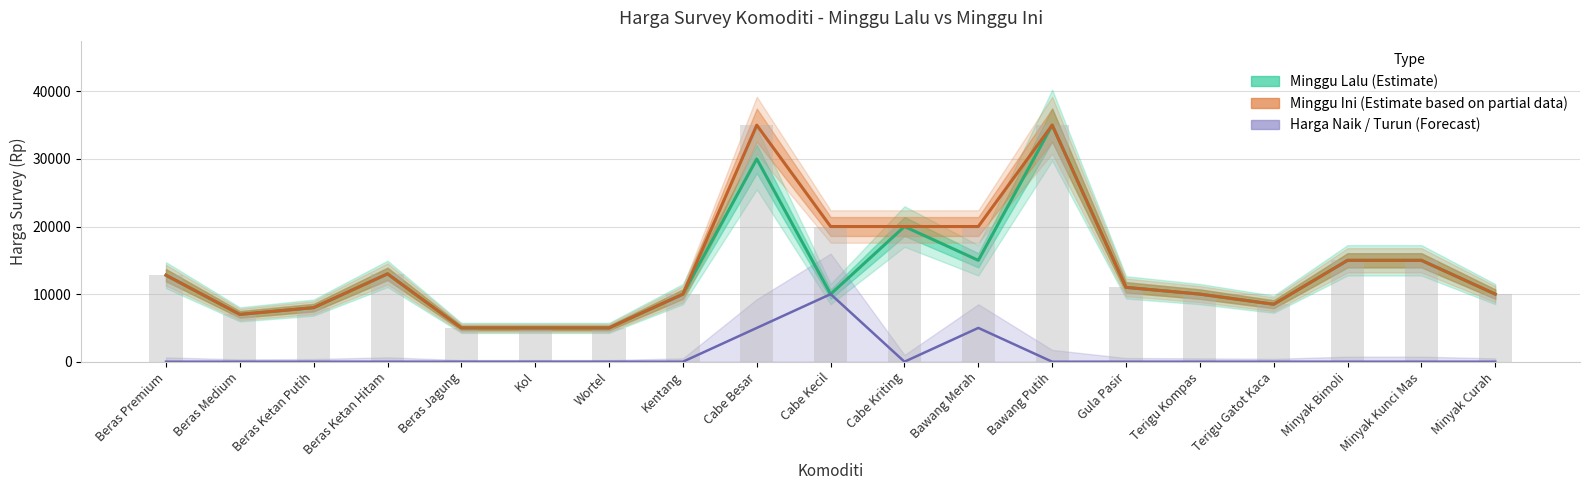

What is the spread (max minus min) of values at Minyak Curah?

10000